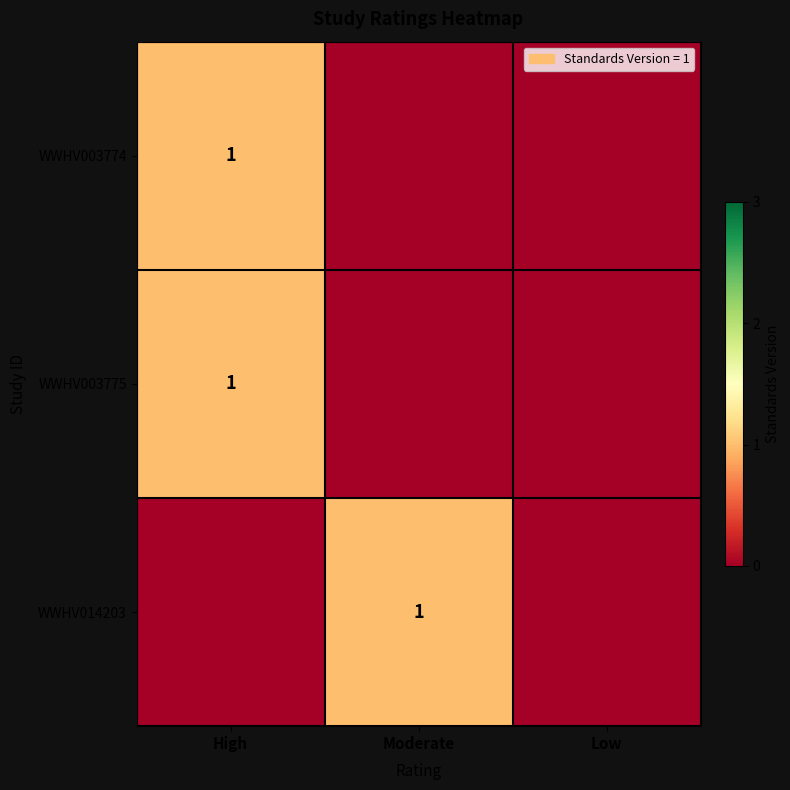

Is it true that WWHV003774 equals 1 at High?

True